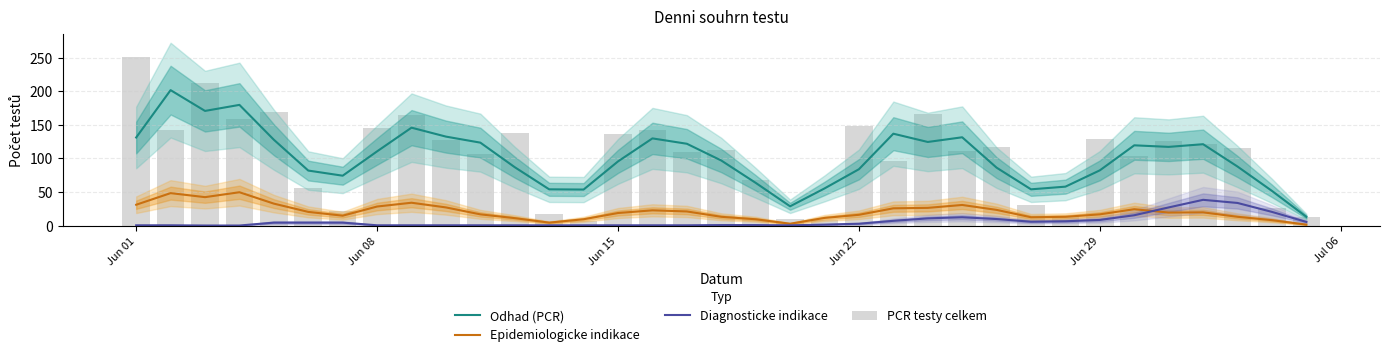

True or false: Epidemiologicke indikace and Odhad (PCR) cross at least once.

False